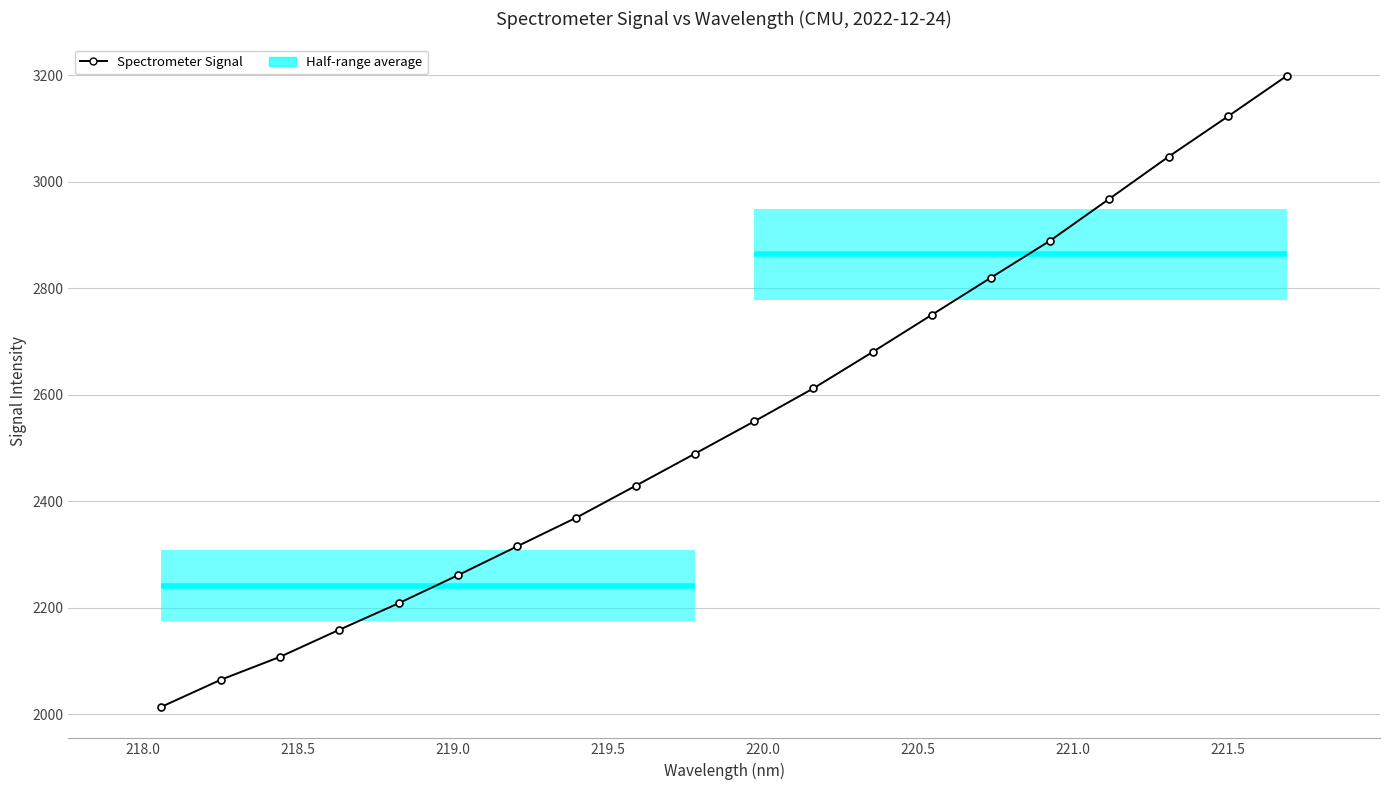

Reading left to right, list all the values displayed in this chart.

2014.2	2064.9	2108.0	2158.9	2208.6	2261.2	2315.4	2369.5	2429.2	2489.5	2550.1	2612.2	2680.4	2750.4	2820.2	2889.7	2968.4	3047.4	3122.9	3199.5